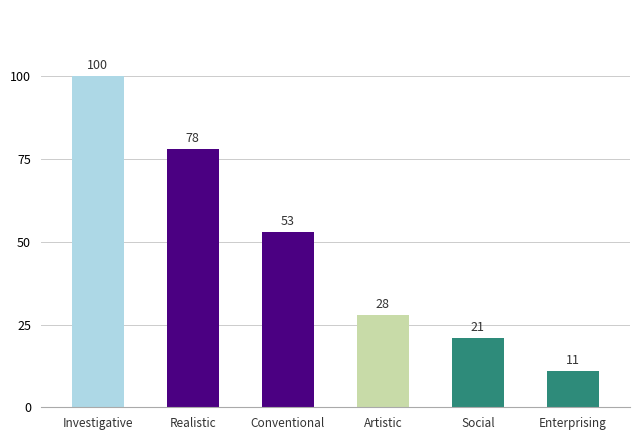

Rank the categories by value from lowest to highest.

Enterprising, Social, Artistic, Conventional, Realistic, Investigative